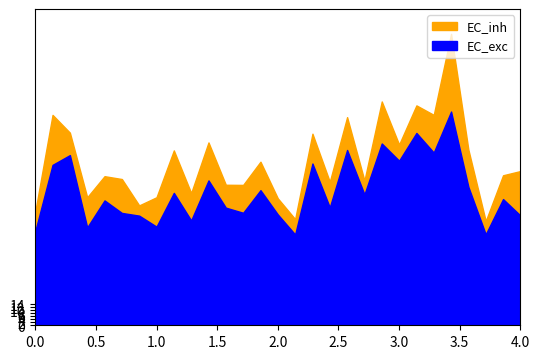

Which series has the largest range (max minus min)?

EC_inh